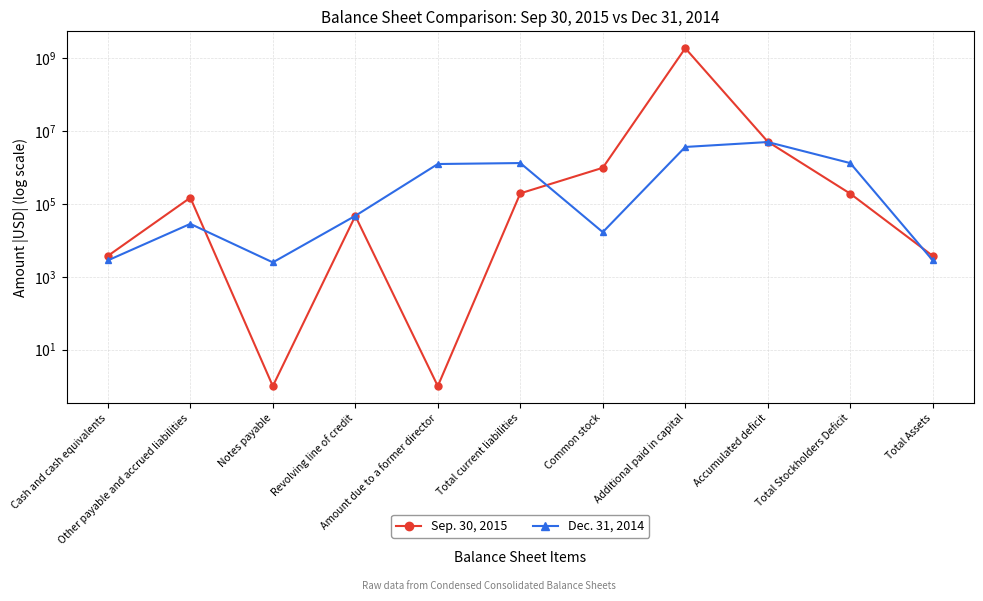

Does the chart display data point markers on the line(s)?

Yes